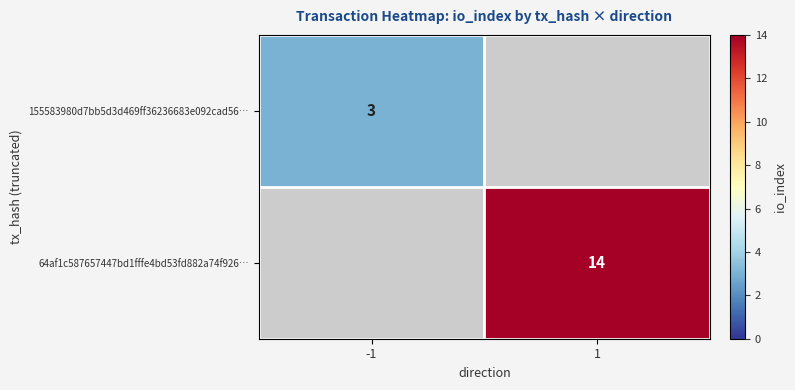

The value of 64af1c587657447bd1fffe4bd53fd882a74f926… at 1 is 19. True or false?

False